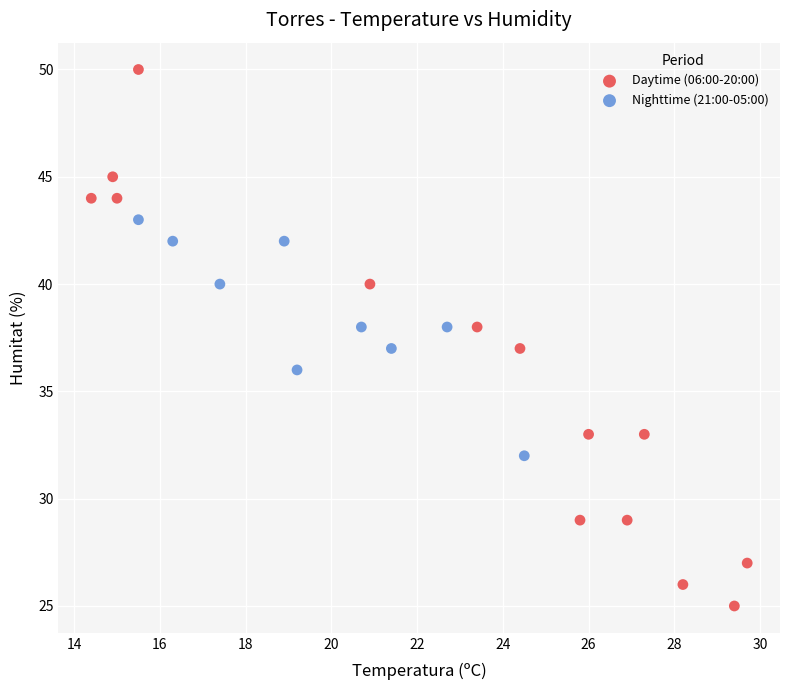

Which series has the largest Y range (max minus min)?

Daytime (06:00-20:00)